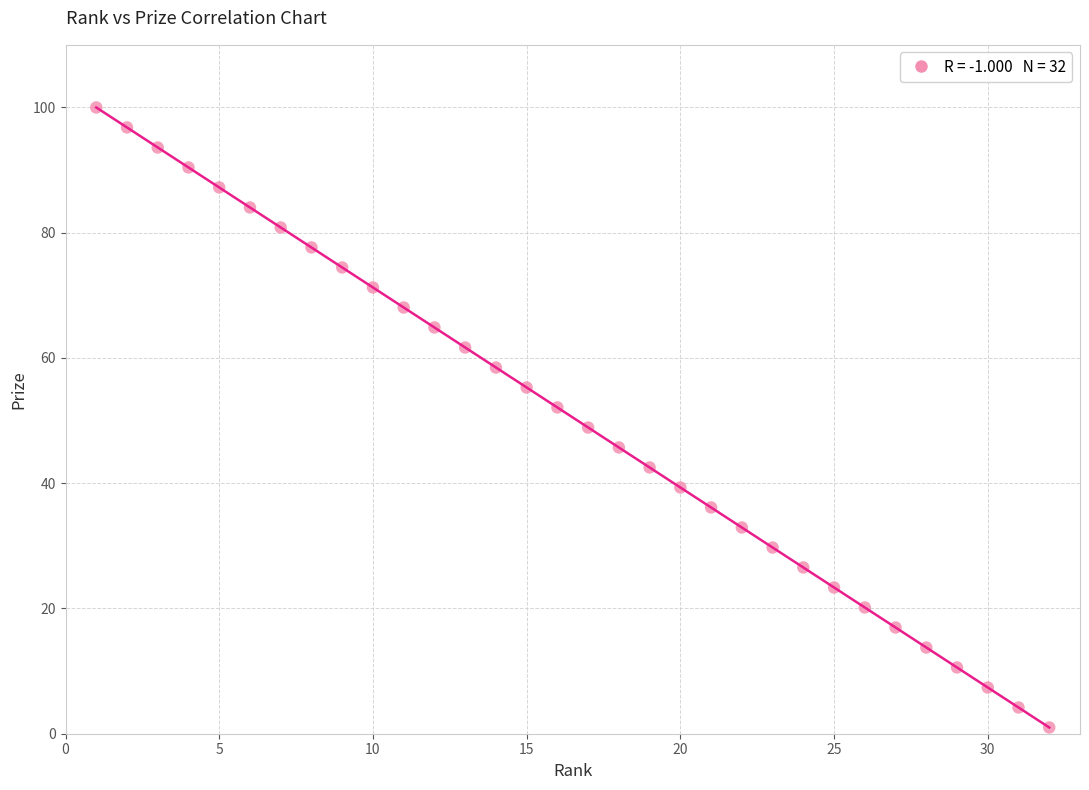

What is the range of Y values (max minus min)?

99.0